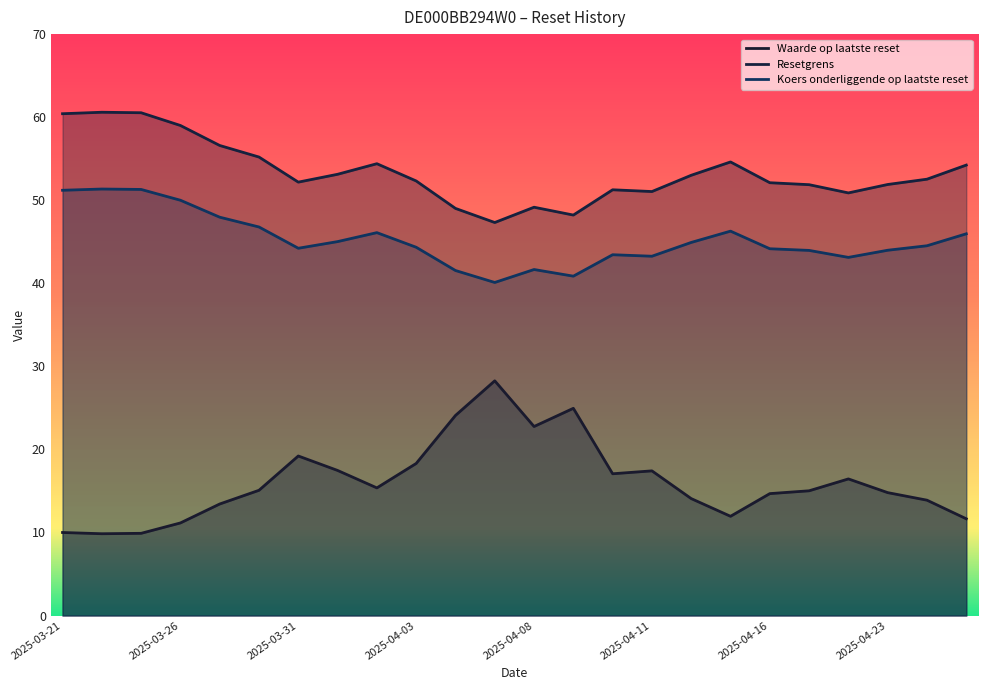

The value of Resetgrens at 2025-04-02 is 89.2. True or false?

False